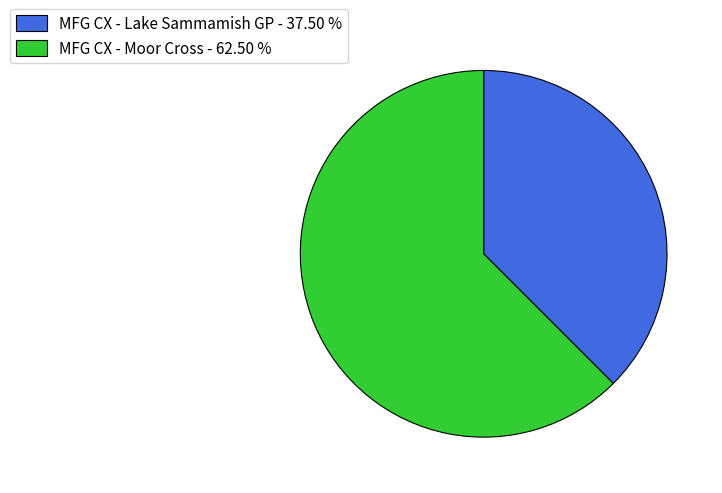

Is MFG CX - Lake Sammamish GP - 37.50 % the majority of the pie?

No